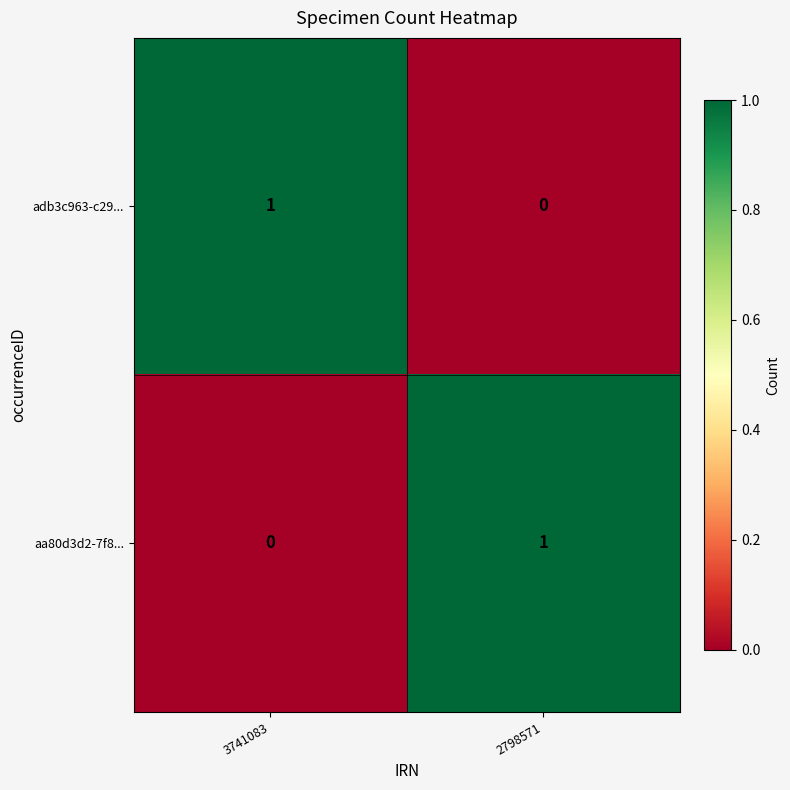

True or false: adb3c963-c29... has a value of 1 at 2798571.

False